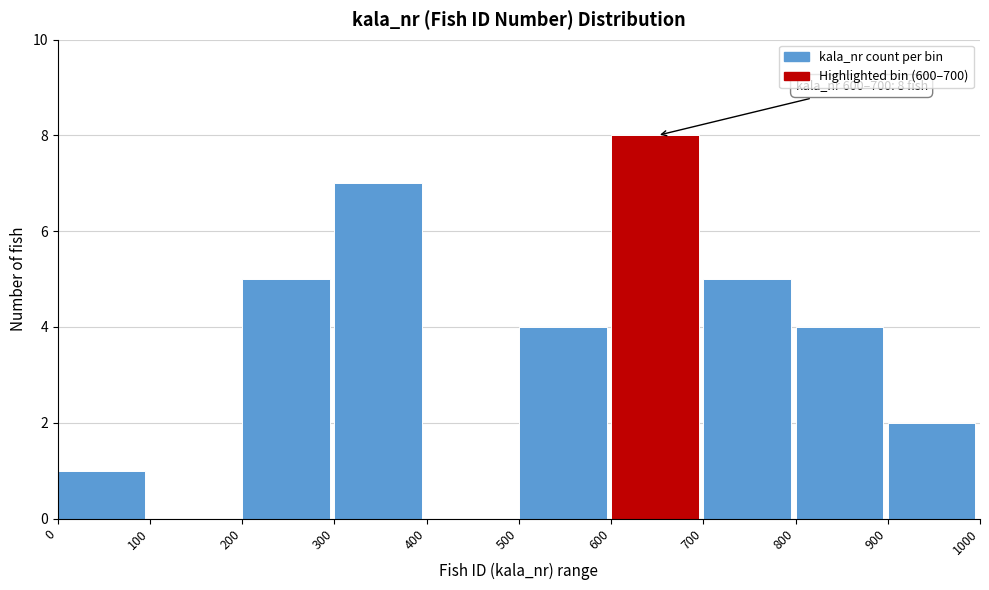

Over which range of the x-axis is the bar tallest?

600 to 700